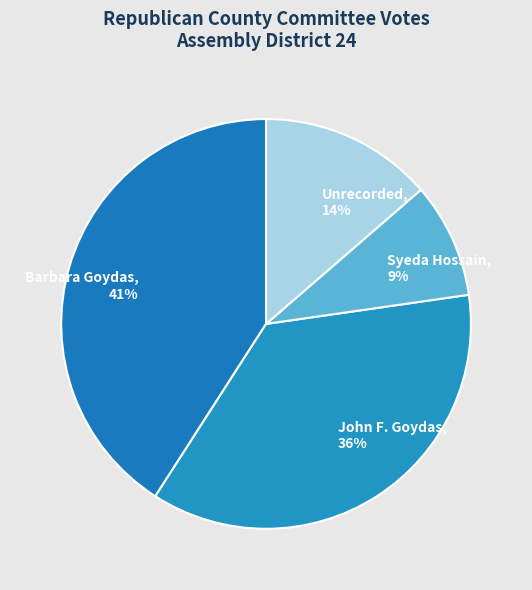

Which has a higher value, John F. Goydas or Unrecorded?

John F. Goydas